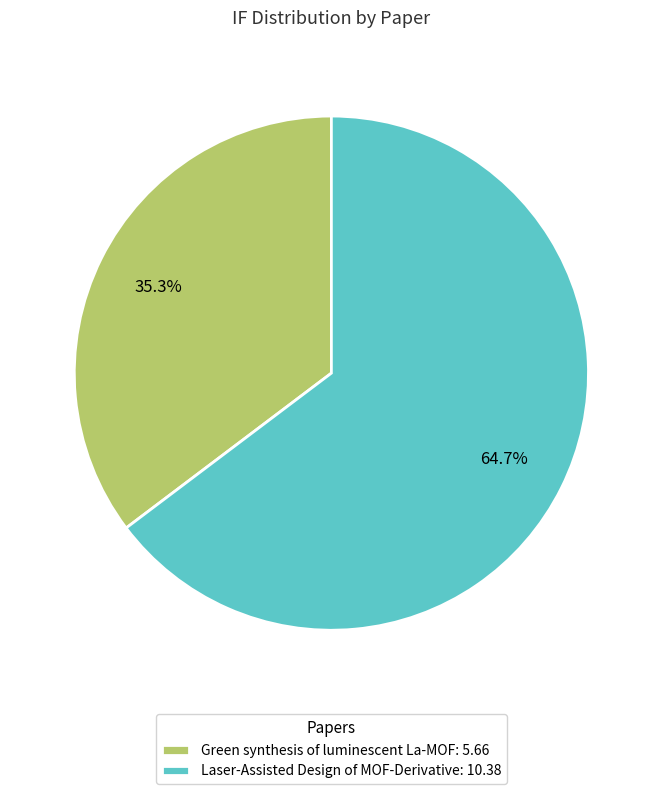

To the nearest percent, what is the difference between the largest and smallest slice percentages?

29%